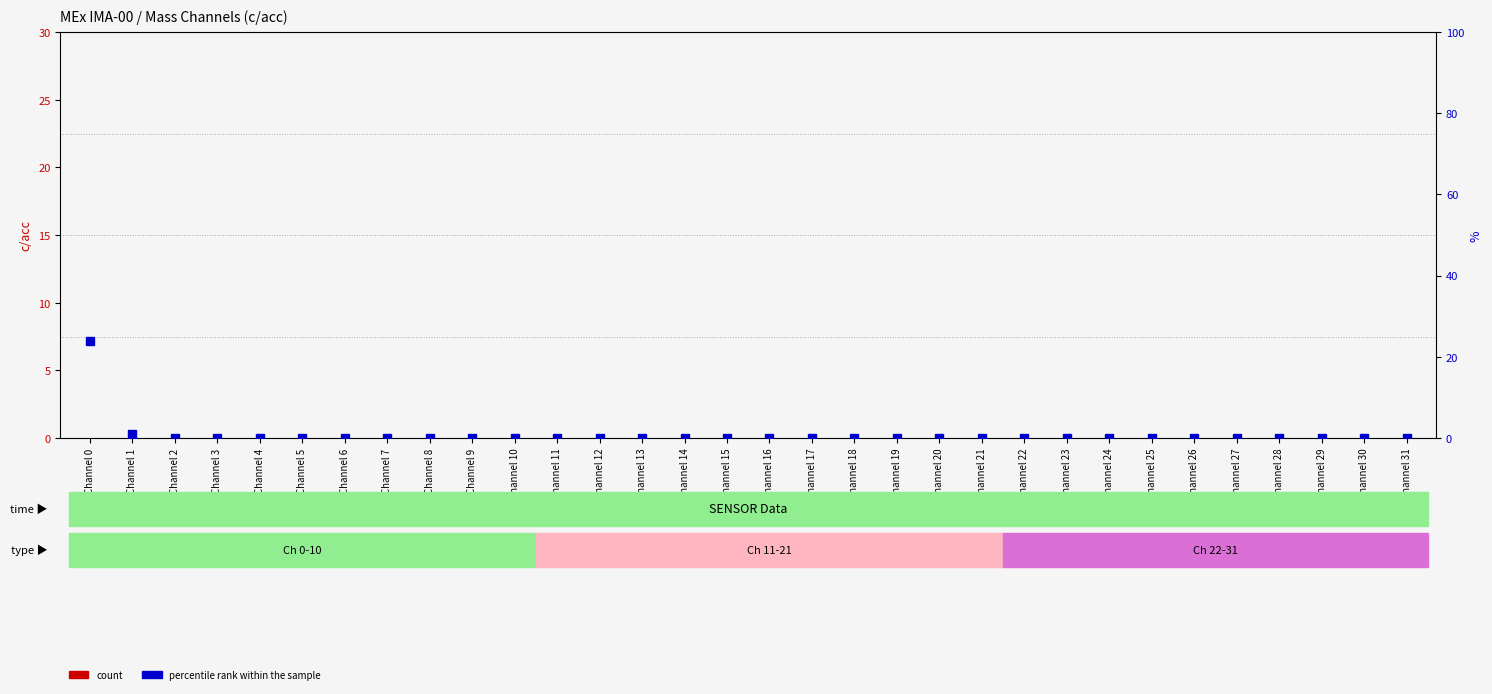

Count the number of categories in the chart.

32